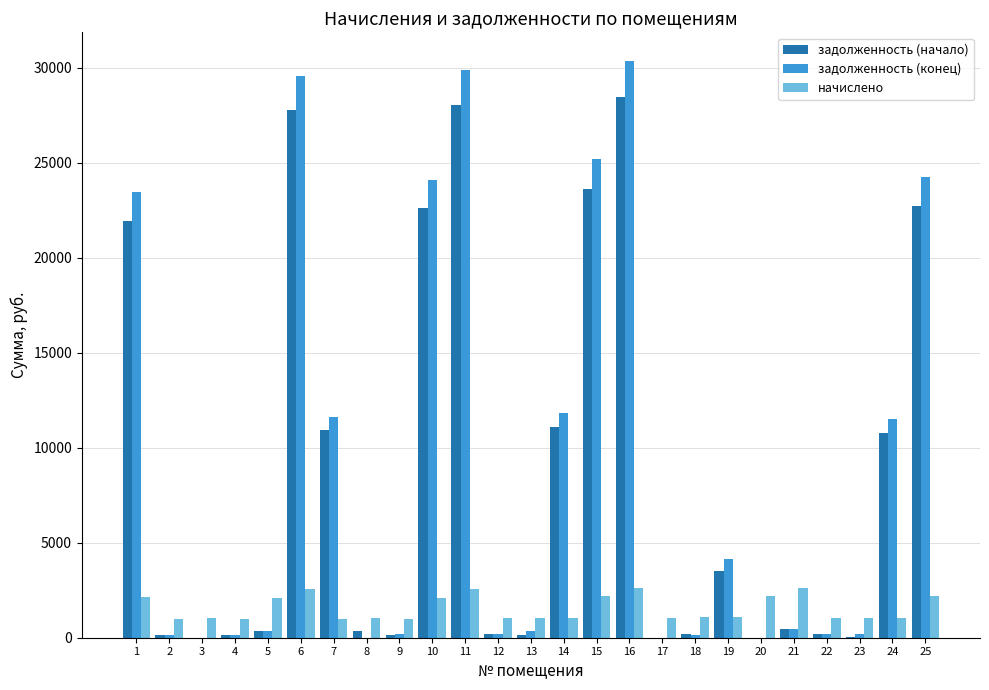

Is the value of задолженность (конец) at 9 greater than the value of задолженность (начало) at 19?

No